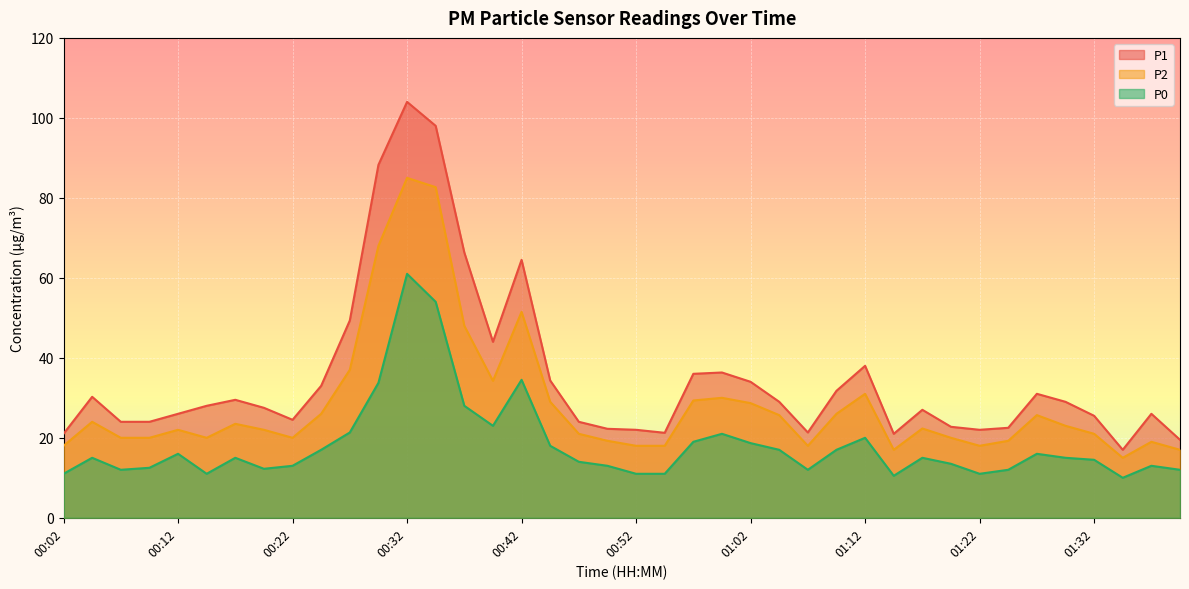

Is the value of P2 at 00:09 greater than the value of P1 at 00:29?

No